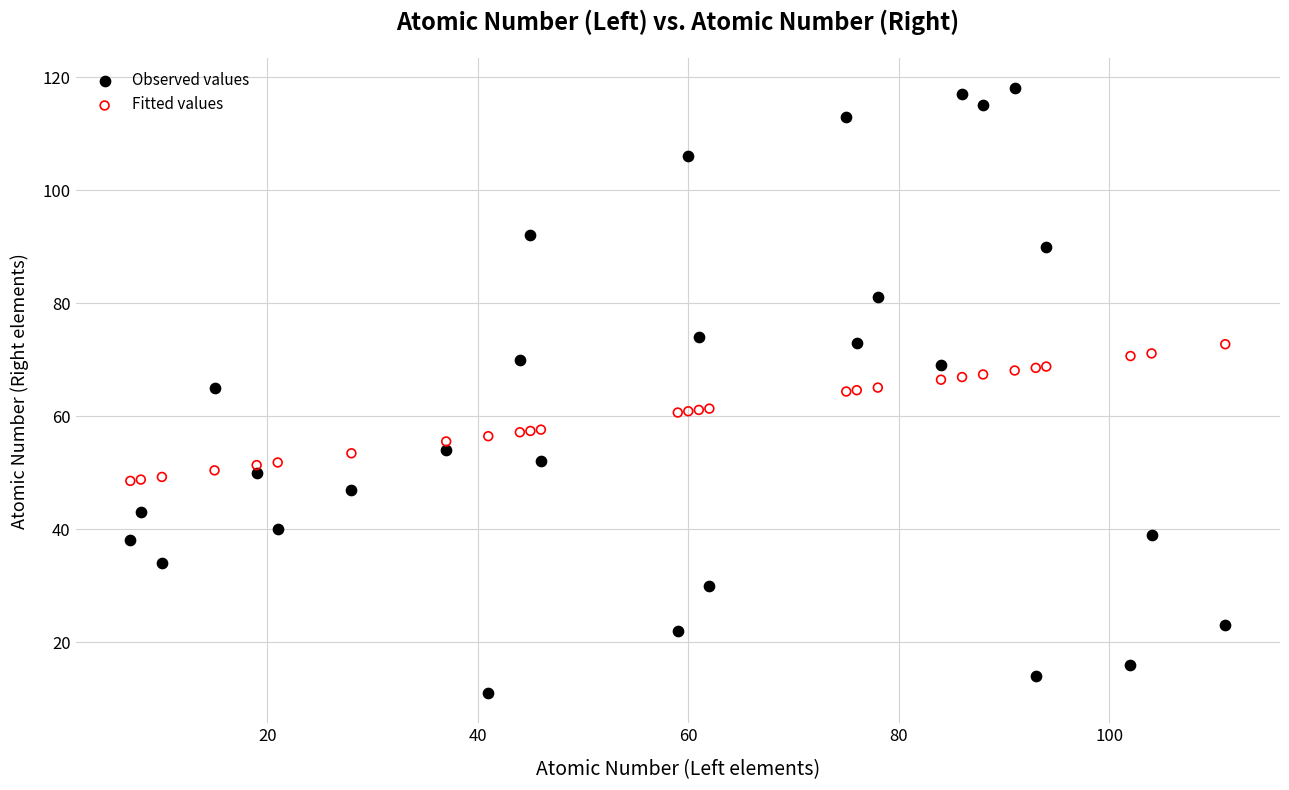

What is the X range (max minus min) for the scatter plot?

104.0